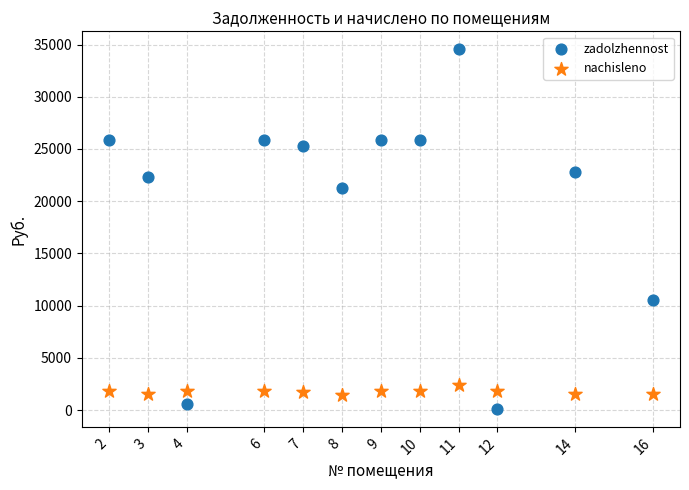

Which series has the largest Y range (max minus min)?

zadolzhennost